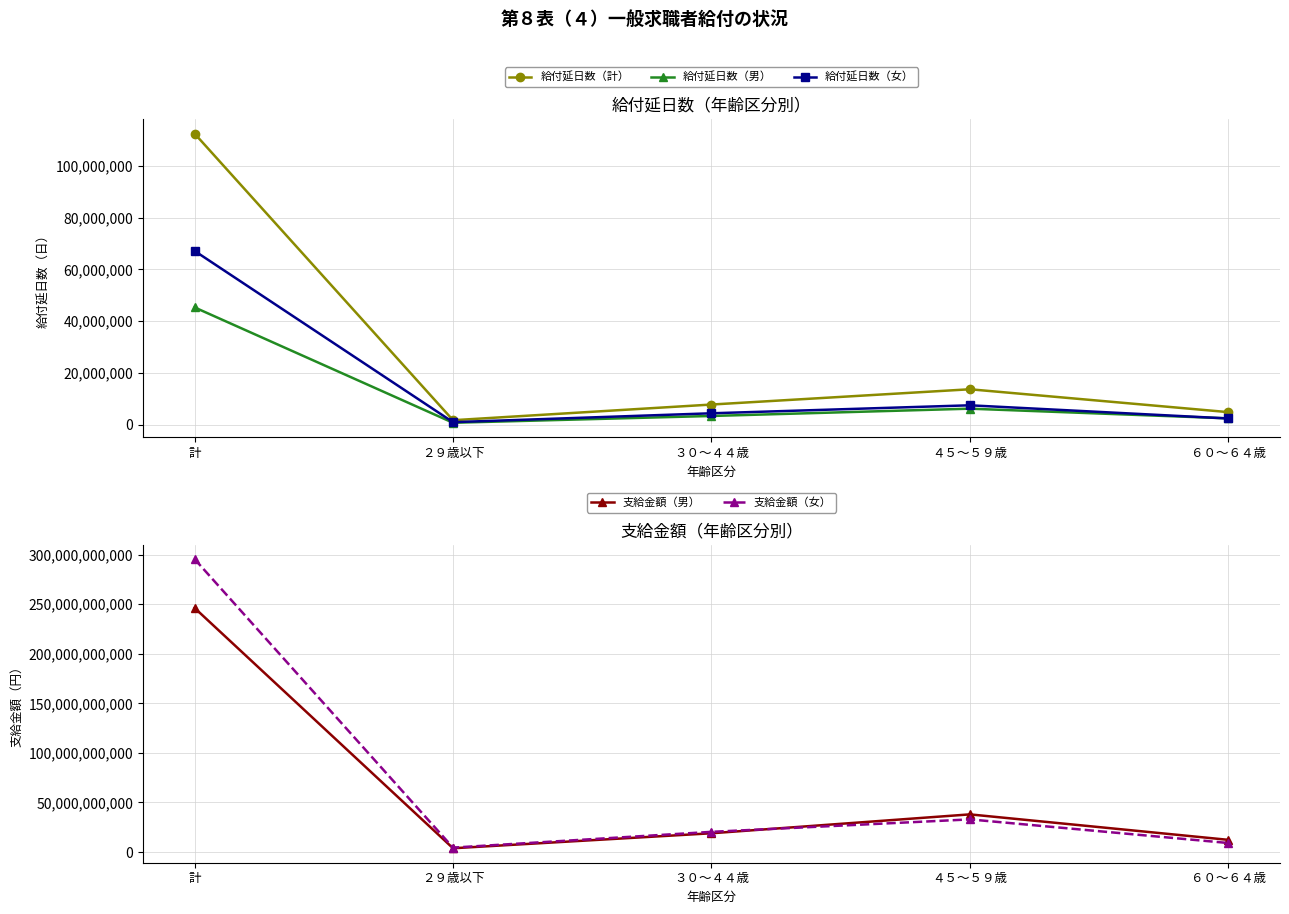

At which category does 給付延日数（女） reach its first local peak?

４５～５９歳